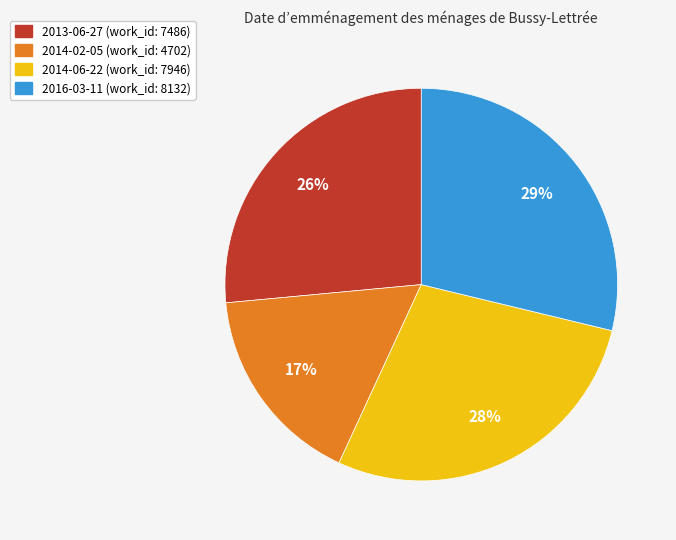

Approximately how many times larger is the value at 2014-02-05 (work_id: 4702) compared to 2014-06-22 (work_id: 7946)?

0.6